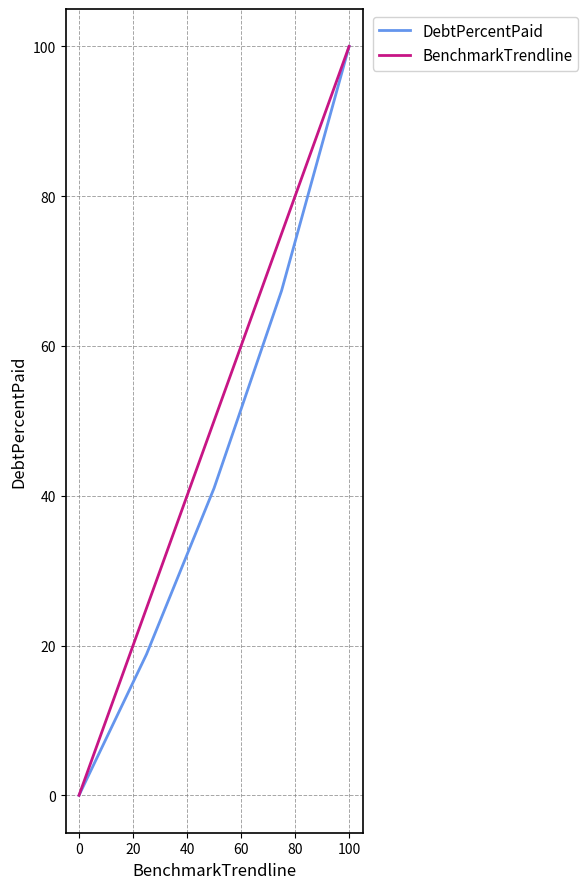

Rank the series by their average value, from lowest to highest.

DebtPercentPaid, BenchmarkTrendline